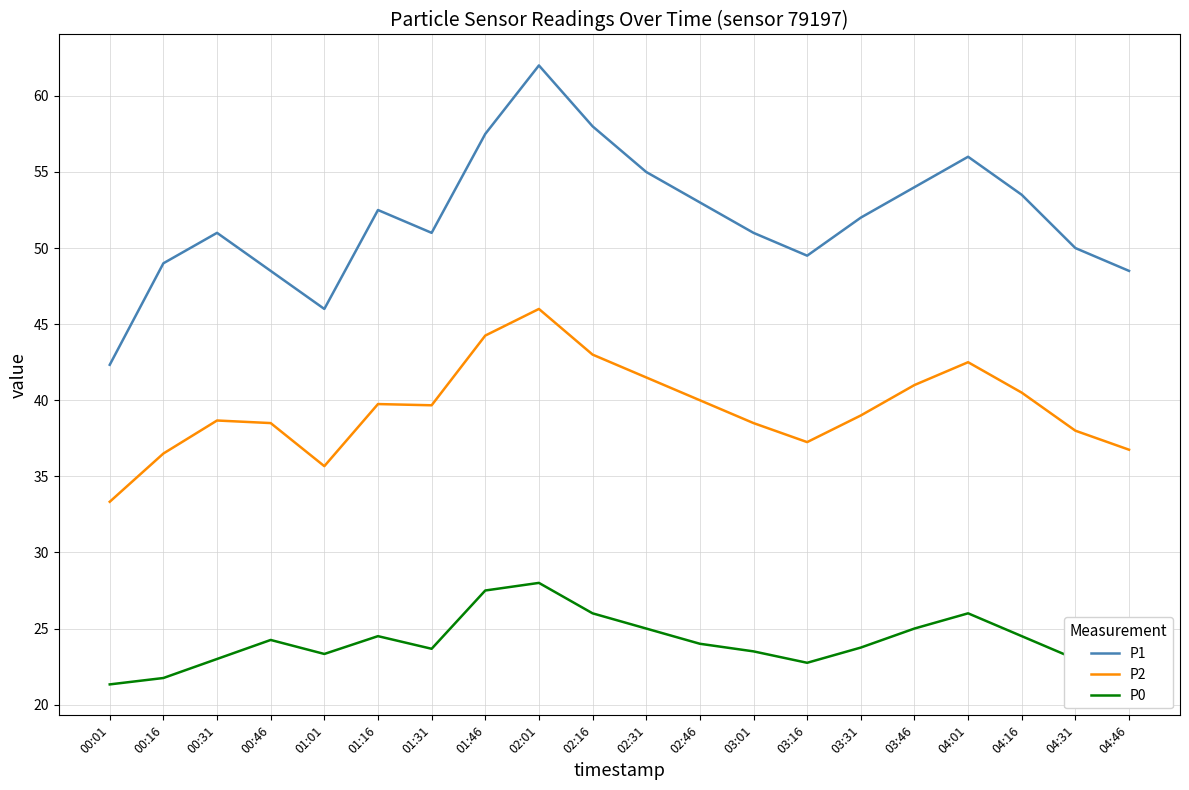

At which label does P0 first exceed 24?

00:46